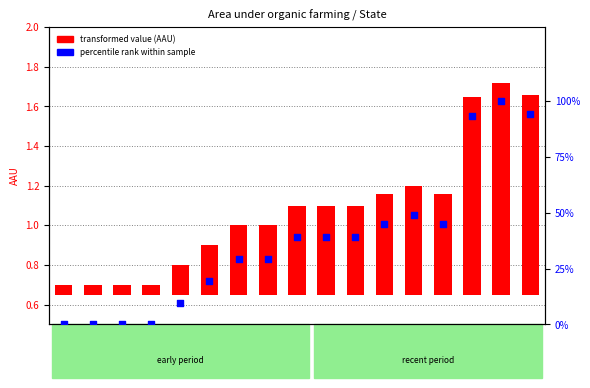

At how many categories does at least one series exceed 55?

3